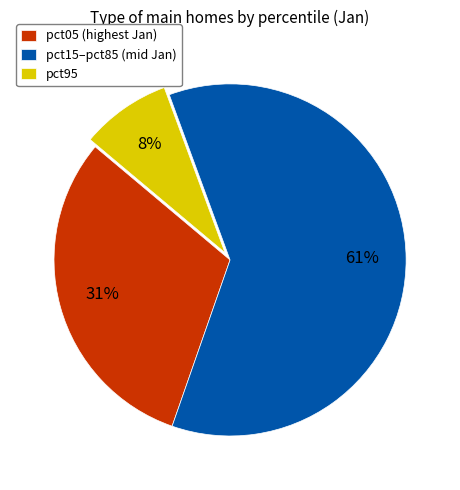

Which slice is the smallest?

pct95